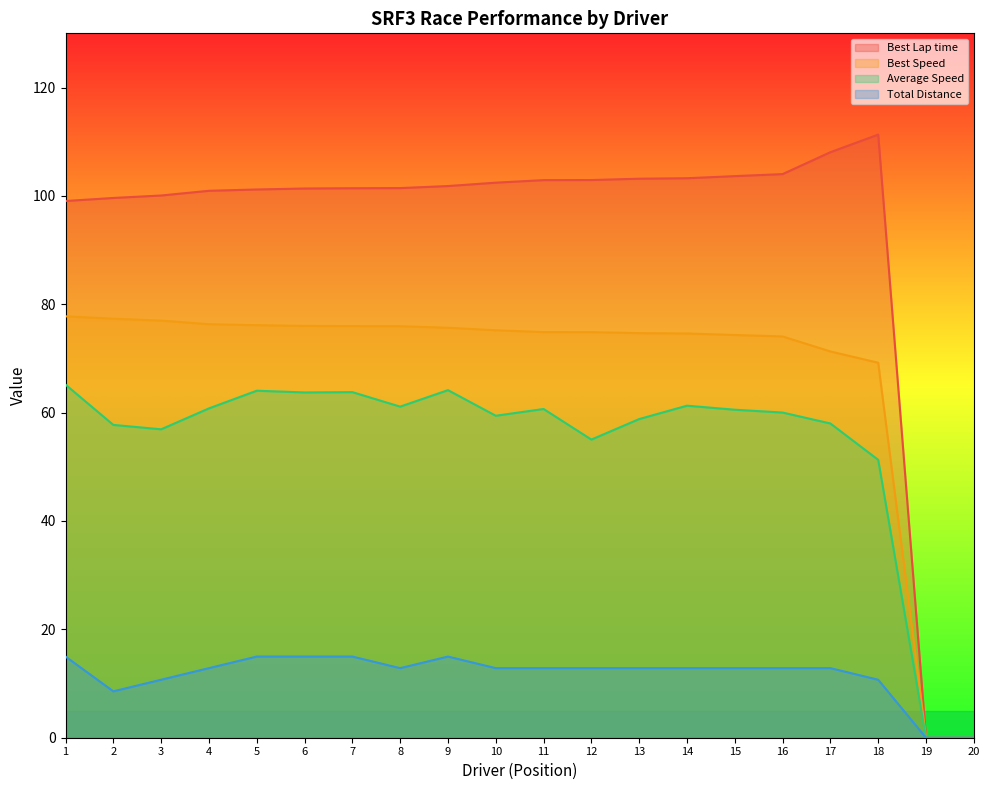

Which series has the largest total across all categories?

Best Lap time